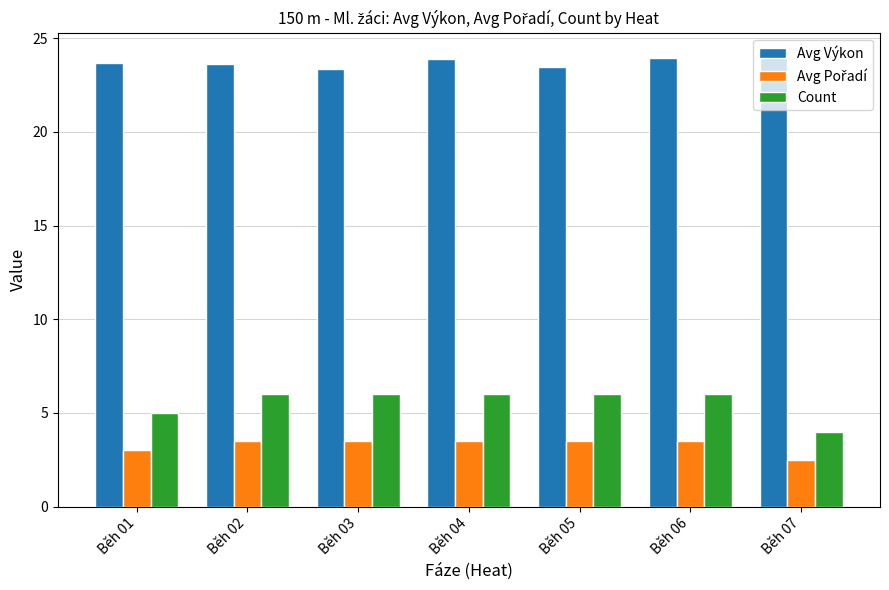

What is the minimum value shown in the chart?

2.5